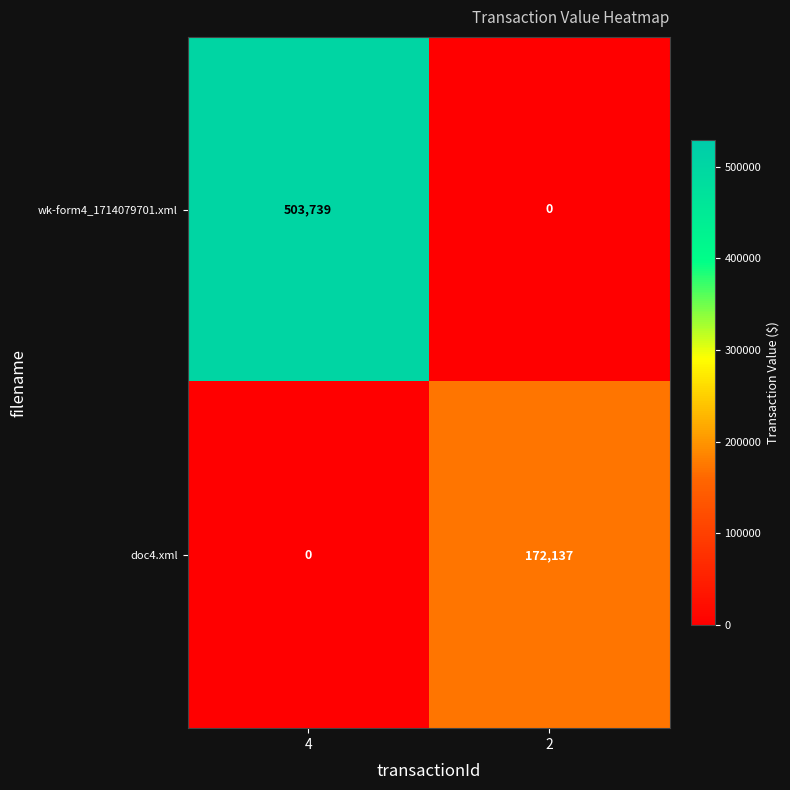

What is the difference between the highest and lowest values at 2?

172137